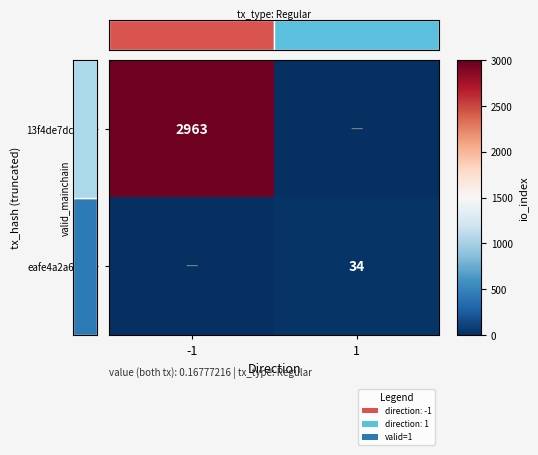

True or false: eafe4a2a642e… has a value of 7 at 1.

False